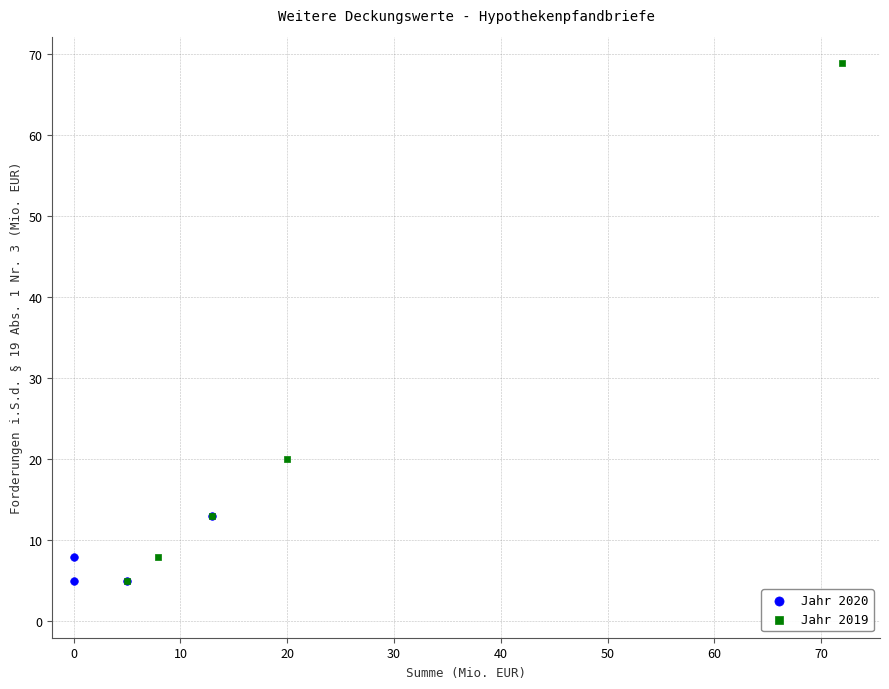

Which series has the widest spread of Y values?

Jahr 2019